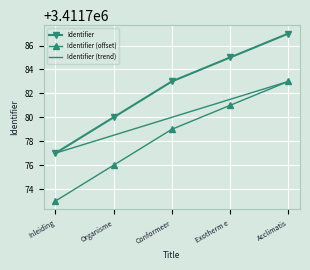

What is the greatest value displayed?

3411787.0